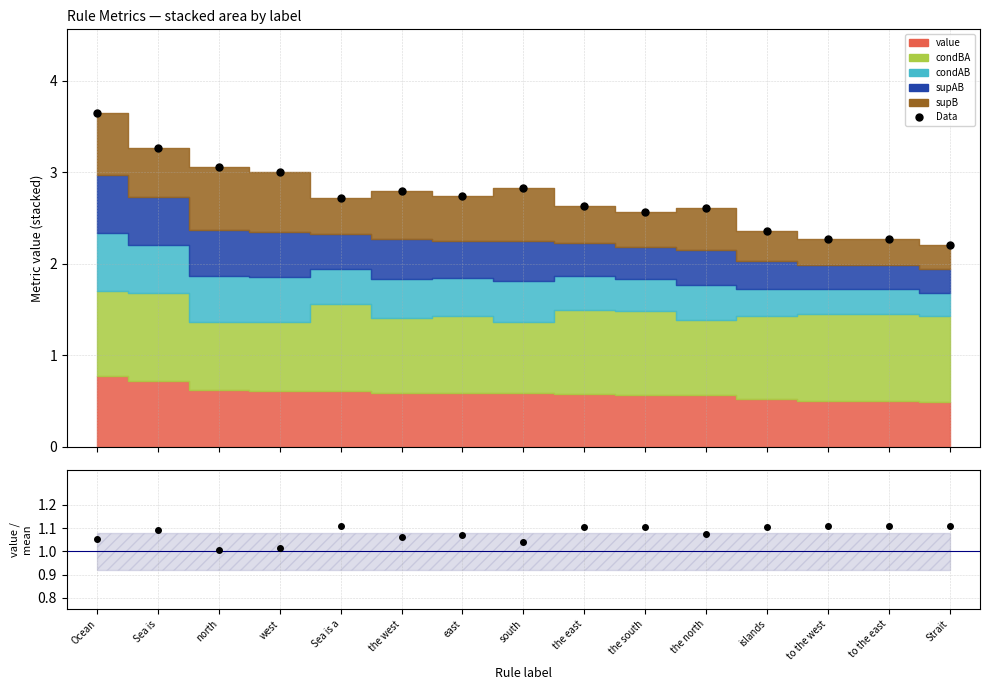

At which category is the sum across all series the highest?

Ocean